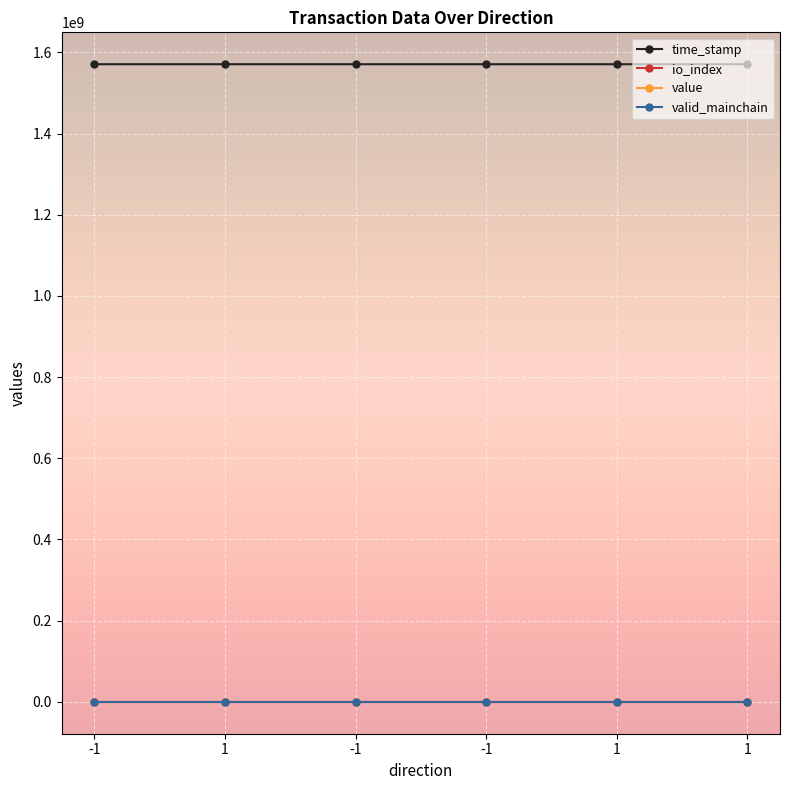

How many lines are shown in the chart?

4